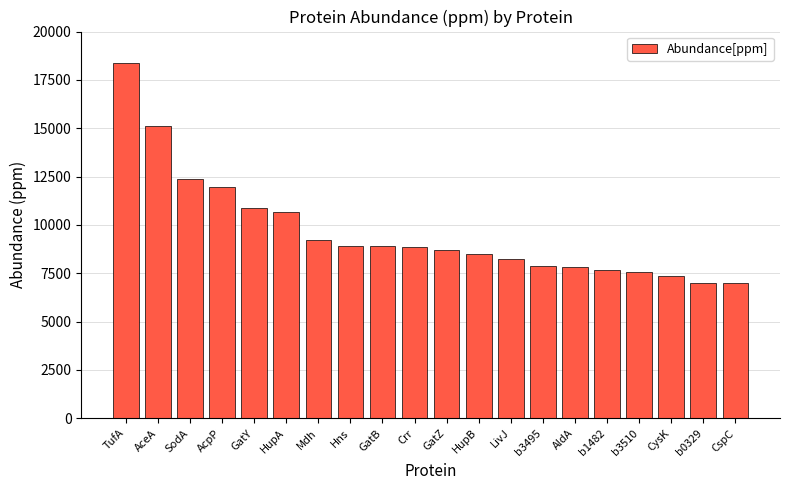

What is the sum of all values?

192999.3